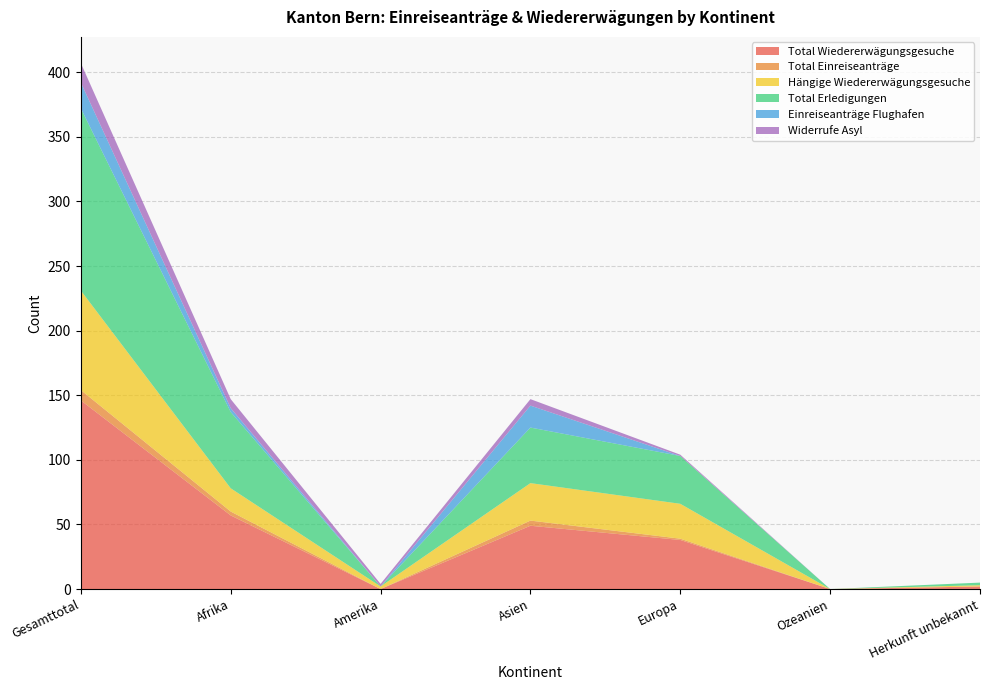

Reading left to right, list all the values displayed in this chart.

Total Wiedererwägungsgesuche: Gesamttotal=146	Afrika=57	Amerika=0	Asien=49	Europa=38	Ozeanien=0	Herkunft unbekannt=2
Total Einreiseanträge: Gesamttotal=8	Afrika=3	Amerika=0	Asien=4	Europa=1	Ozeanien=0	Herkunft unbekannt=0
Hängige Wiedererwägungsgesuche: Gesamttotal=77	Afrika=18	Amerika=2	Asien=29	Europa=27	Ozeanien=0	Herkunft unbekannt=1
Total Erledigungen: Gesamttotal=141	Afrika=59	Amerika=0	Asien=43	Europa=37	Ozeanien=0	Herkunft unbekannt=2
Einreiseanträge Flughafen: Gesamttotal=20	Afrika=3	Amerika=0	Asien=17	Europa=0	Ozeanien=0	Herkunft unbekannt=0
Widerrufe Asyl: Gesamttotal=15	Afrika=7	Amerika=2	Asien=5	Europa=1	Ozeanien=0	Herkunft unbekannt=0